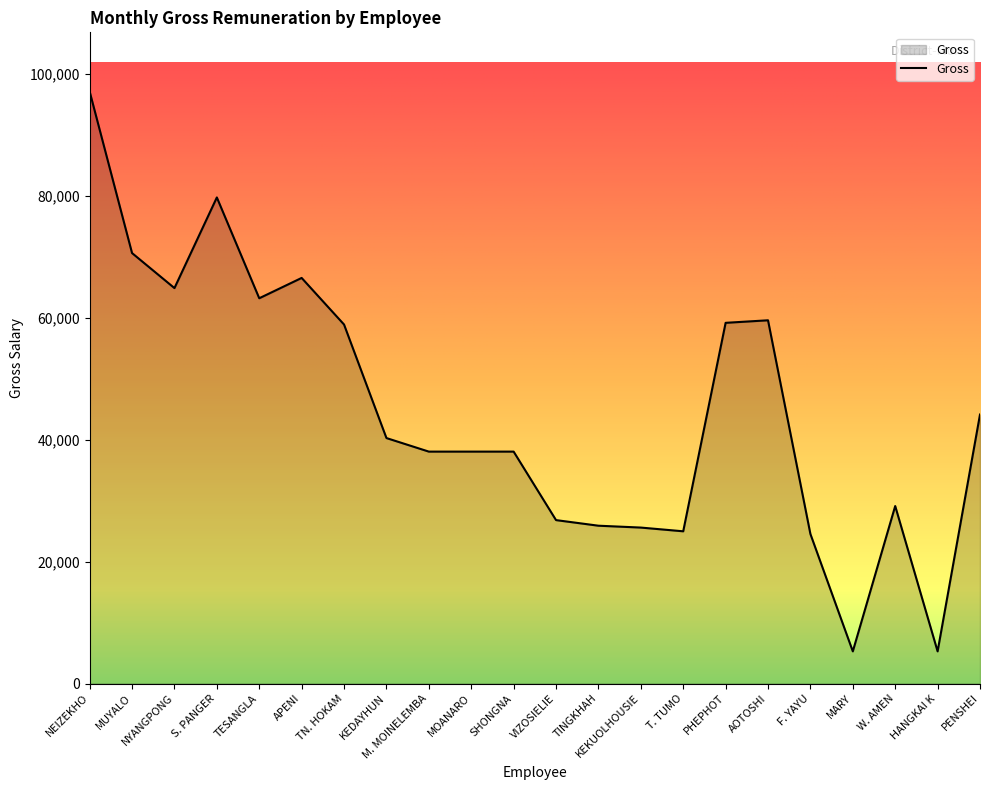

Approximately how many times larger is the value at MOANARO compared to S. PANGER?

0.5